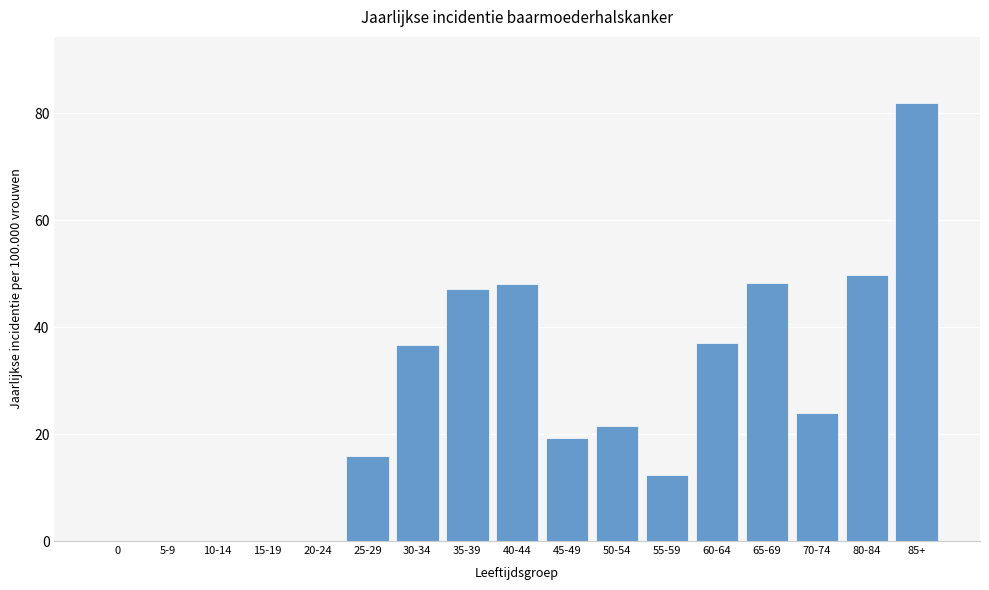

Between 30-34 and 5-9, which is larger?

30-34